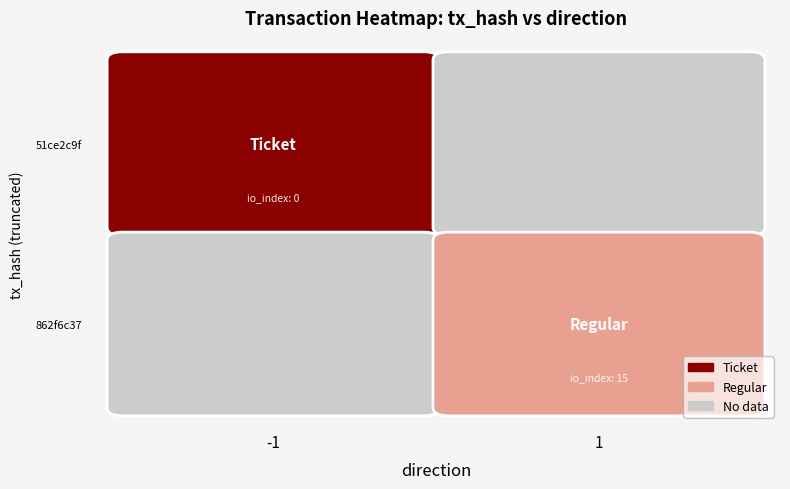

Read the 862f6c37 value at direction.

1